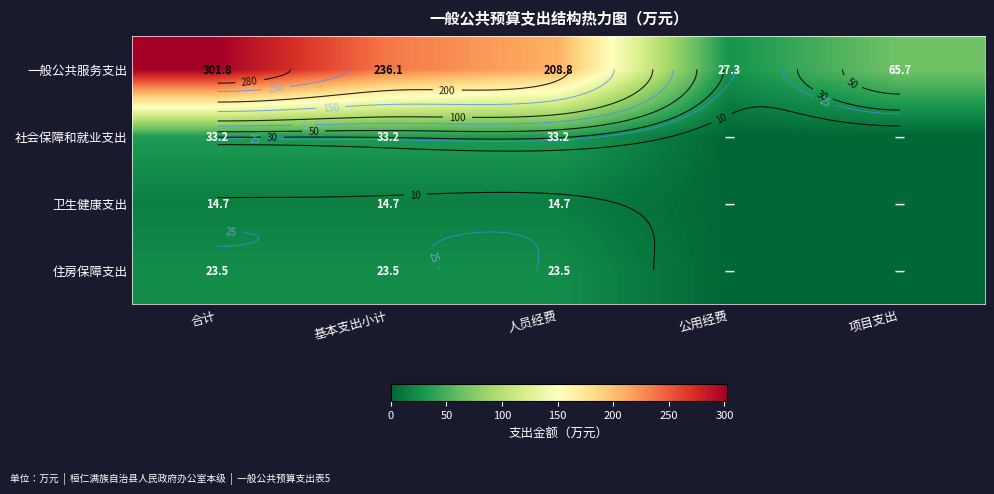

What is the total value across all series at 人员经费?

280.2